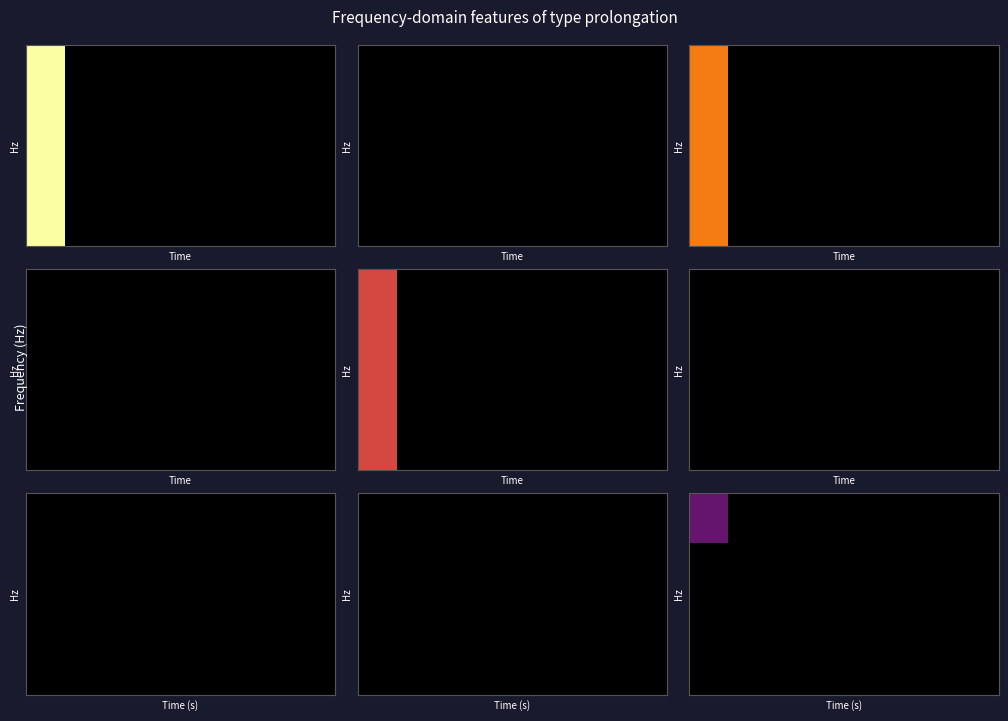

How many series are shown in this chart?

2